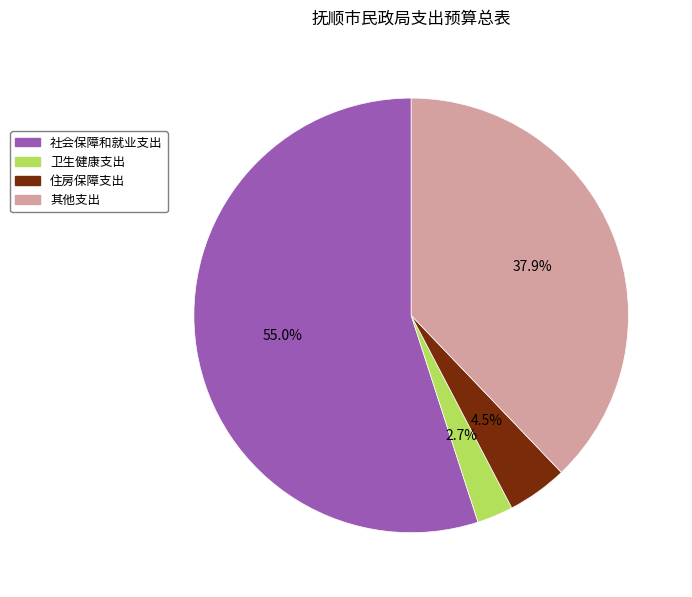

What percentage is NOT represented by 住房保障支出?

95.5%